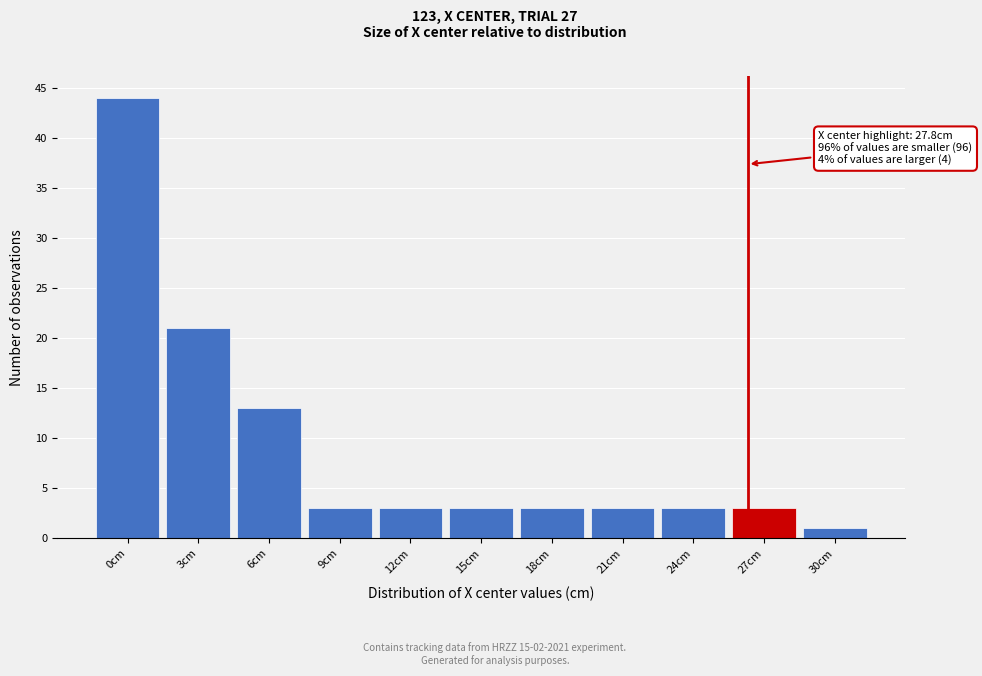

Reading right to left, list all the values displayed in this chart.

1	3	3	3	3	3	3	3	13	21	44